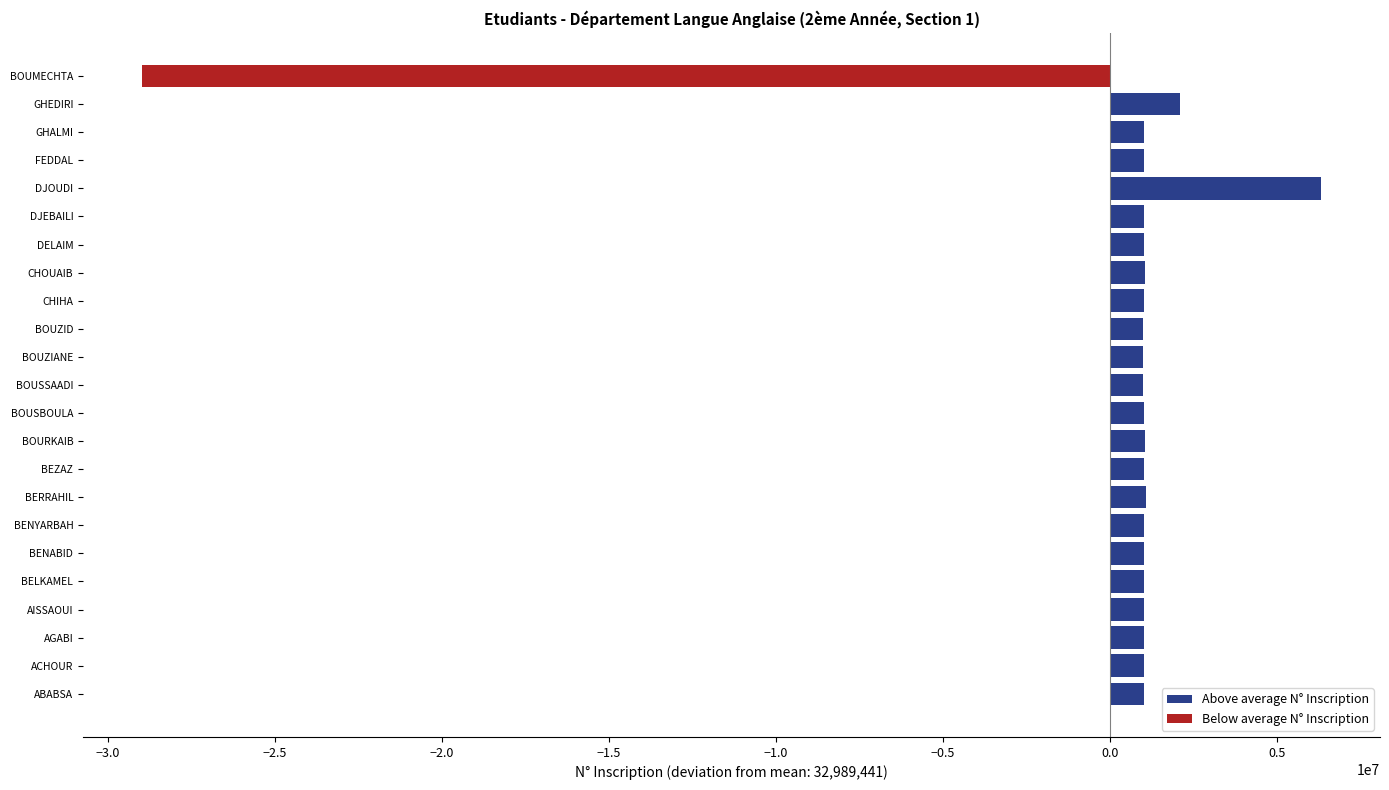

What is the difference between the maximum and minimum values in the Above average N° Inscription series?

5317899.0